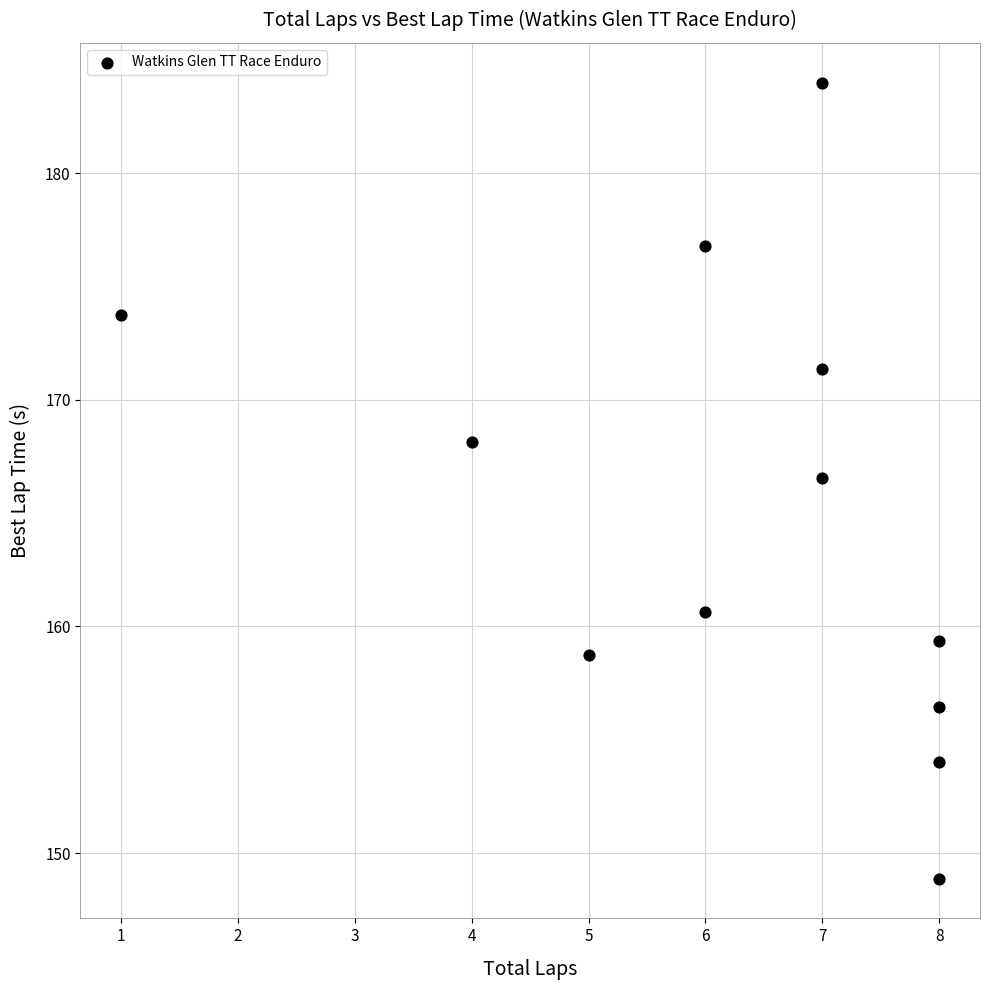

What is the average X value?

6.2